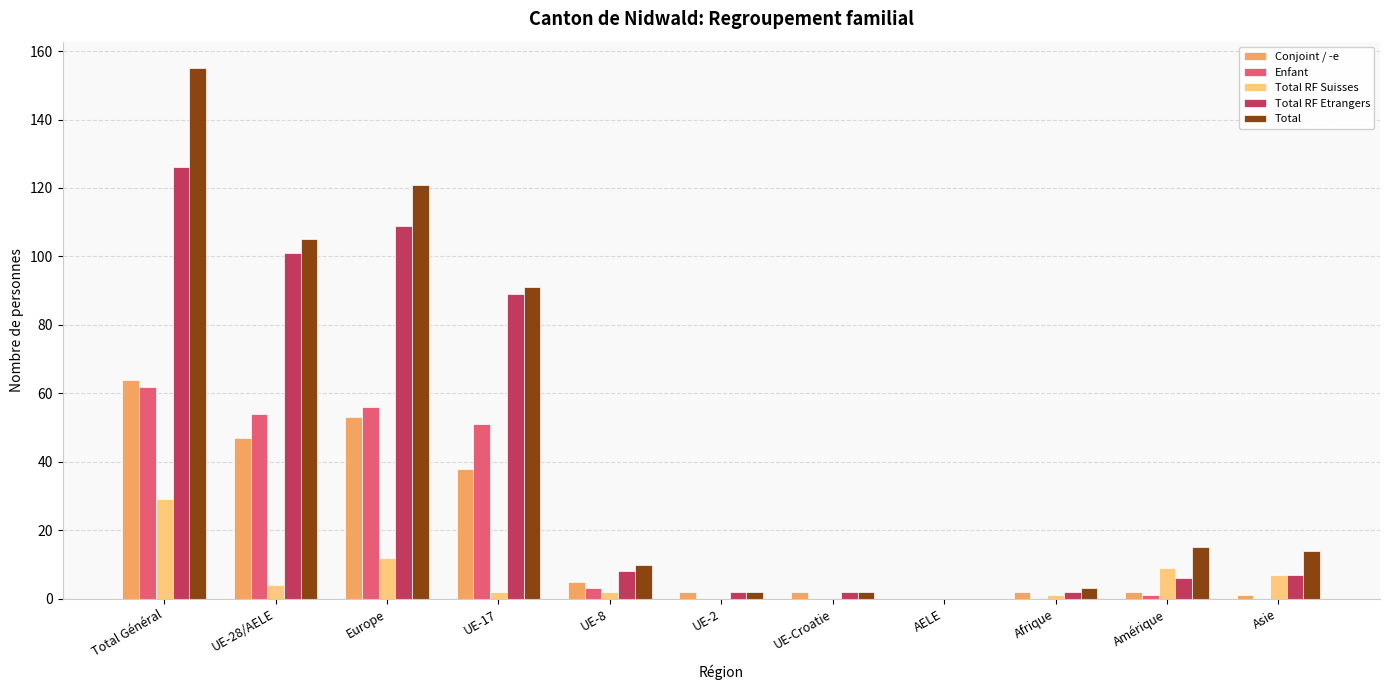

Reading right to left, what are all the values shown in this chart?

Conjoint / -e: Asie=1	Amérique=2	Afrique=2	AELE=0	UE-Croatie=2	UE-2=2	UE-8=5	UE-17=38	Europe=53	UE-28/AELE=47	Total Général=64
Enfant: Asie=0	Amérique=1	Afrique=0	AELE=0	UE-Croatie=0	UE-2=0	UE-8=3	UE-17=51	Europe=56	UE-28/AELE=54	Total Général=62
Total RF Suisses: Asie=7	Amérique=9	Afrique=1	AELE=0	UE-Croatie=0	UE-2=0	UE-8=2	UE-17=2	Europe=12	UE-28/AELE=4	Total Général=29
Total RF Etrangers: Asie=7	Amérique=6	Afrique=2	AELE=0	UE-Croatie=2	UE-2=2	UE-8=8	UE-17=89	Europe=109	UE-28/AELE=101	Total Général=126
Total: Asie=14	Amérique=15	Afrique=3	AELE=0	UE-Croatie=2	UE-2=2	UE-8=10	UE-17=91	Europe=121	UE-28/AELE=105	Total Général=155